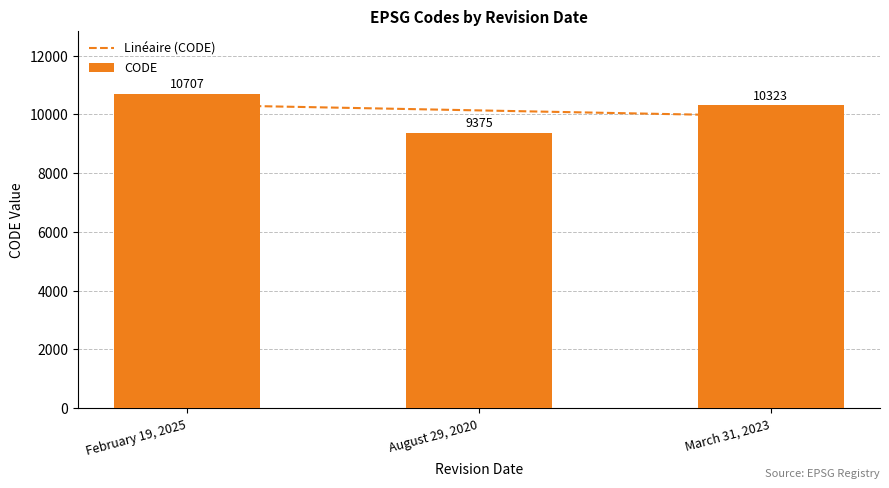

List the labels in order of value, largest first.

February 19, 2025, March 31, 2023, August 29, 2020